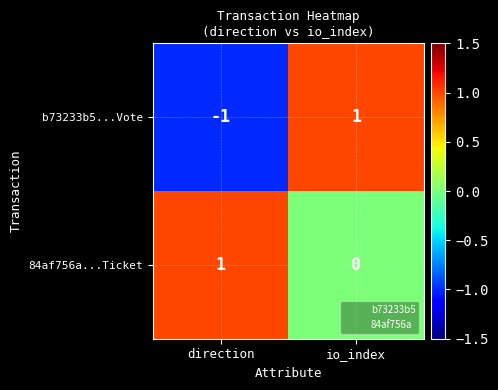

Rank the series at direction from lowest to highest value.

b73233b5...Vote, 84af756a...Ticket